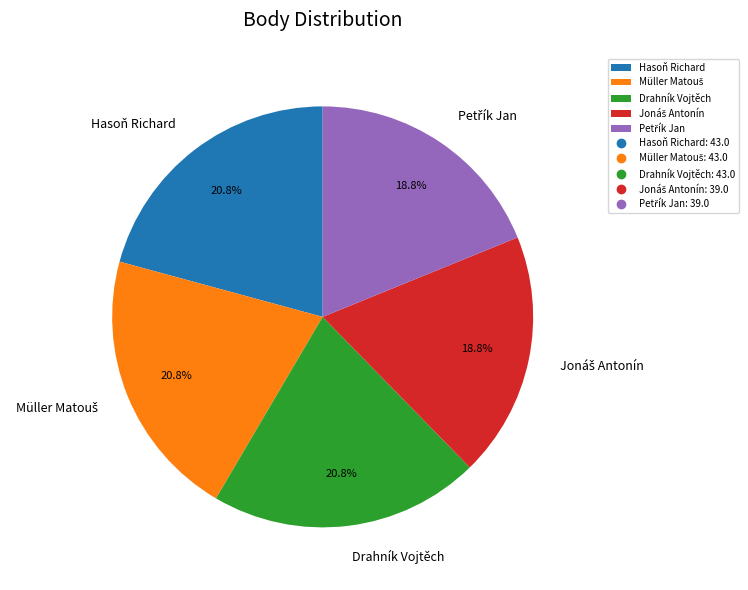

What percentage is NOT represented by Hasoň Richard?

79.2%